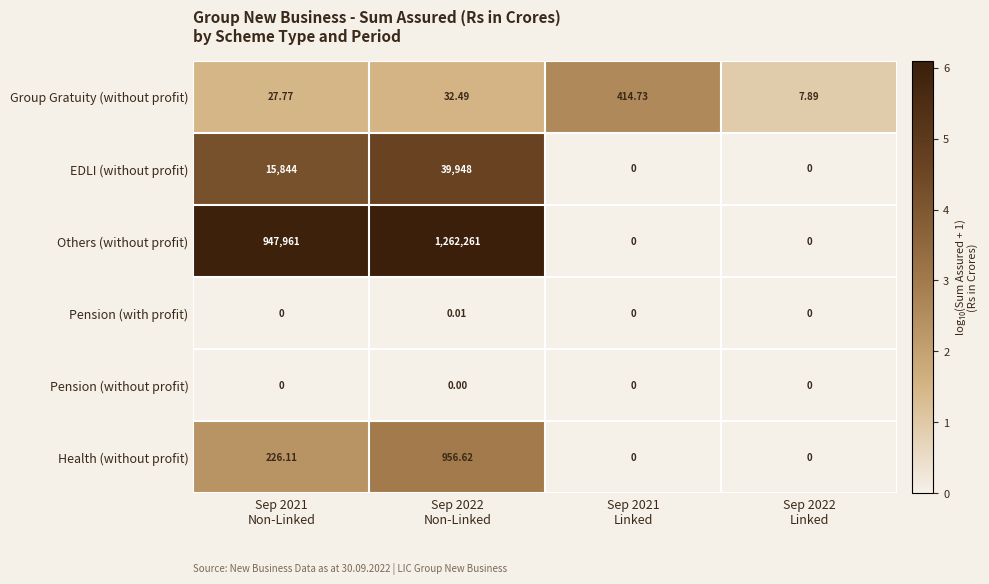

List the series in order of their peak value, highest first.

Others (without profit), EDLI (without profit), Health (without profit), Group Gratuity (without profit), Pension (with profit), Pension (without profit)